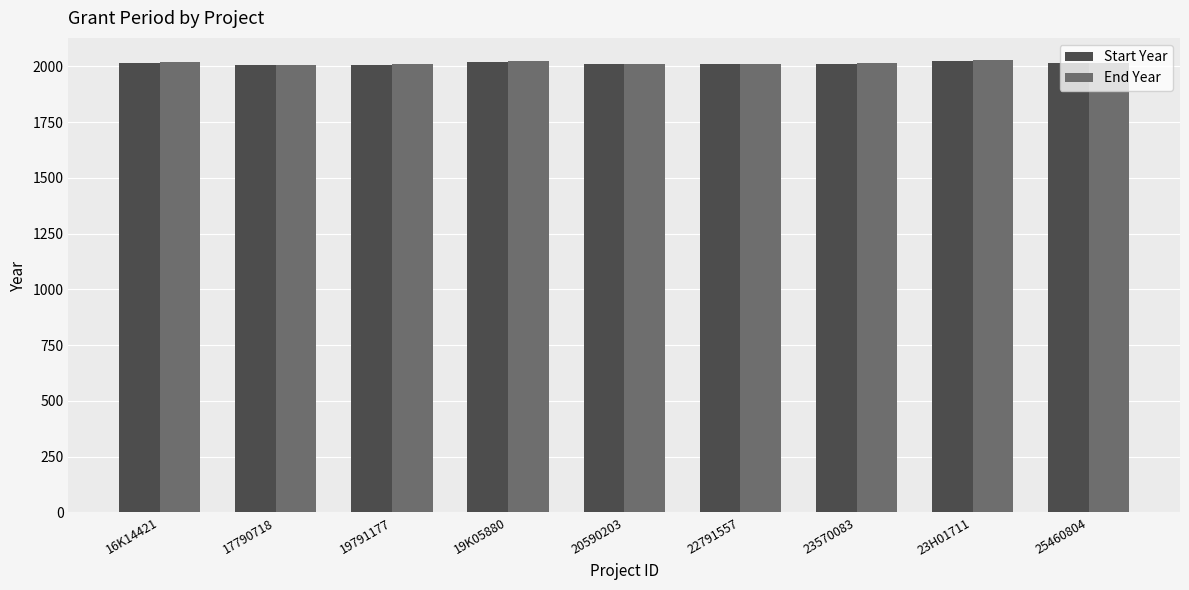

True or false: End Year has a value of 2022 at 19K05880.

True